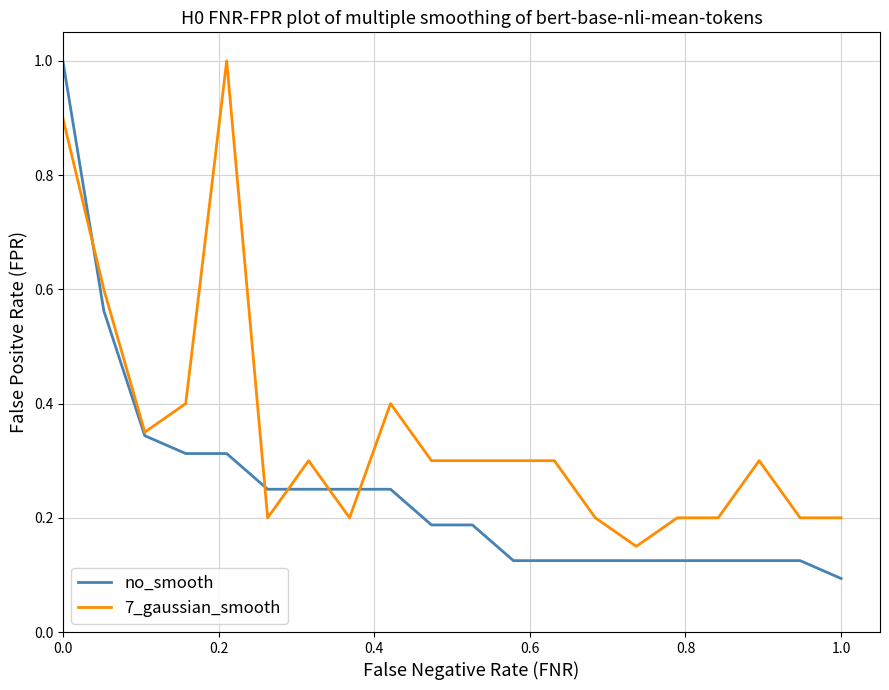

Which series has the largest total across all categories?

7_gaussian_smooth